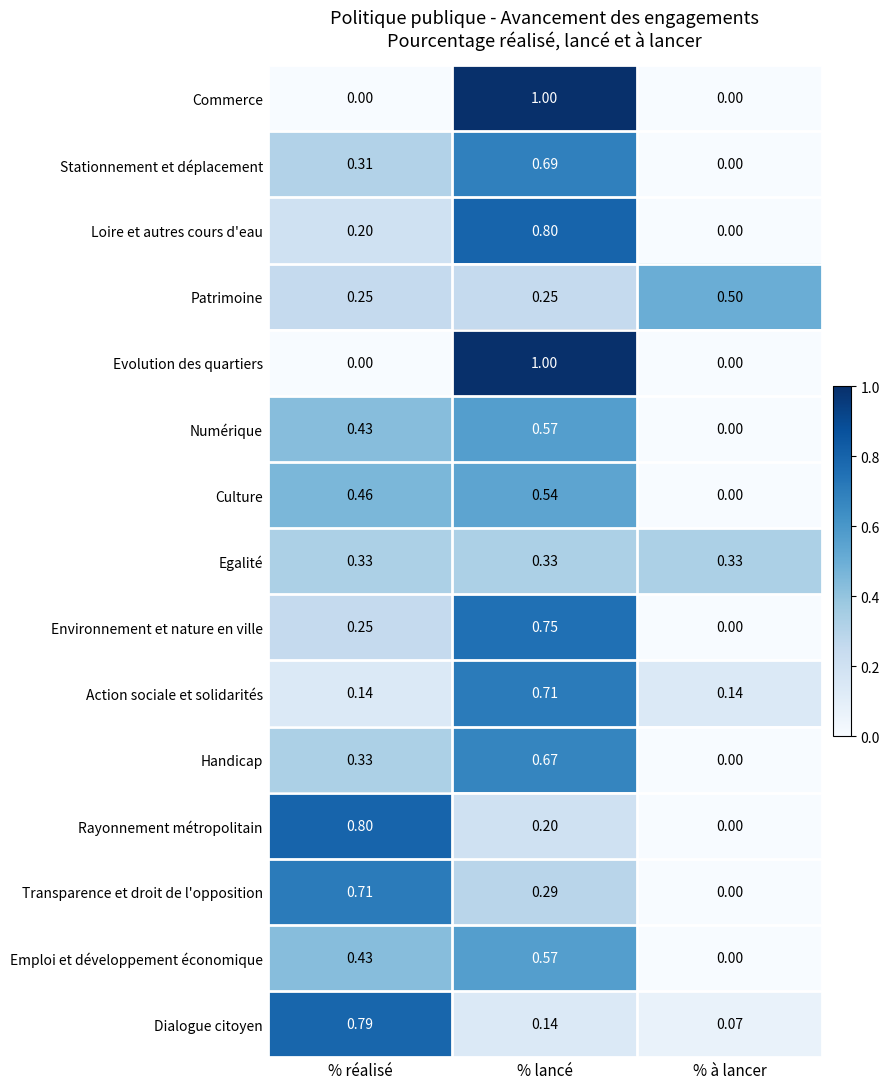

Which series changed the most between % réalisé and % à lancer?

Rayonnement métropolitain